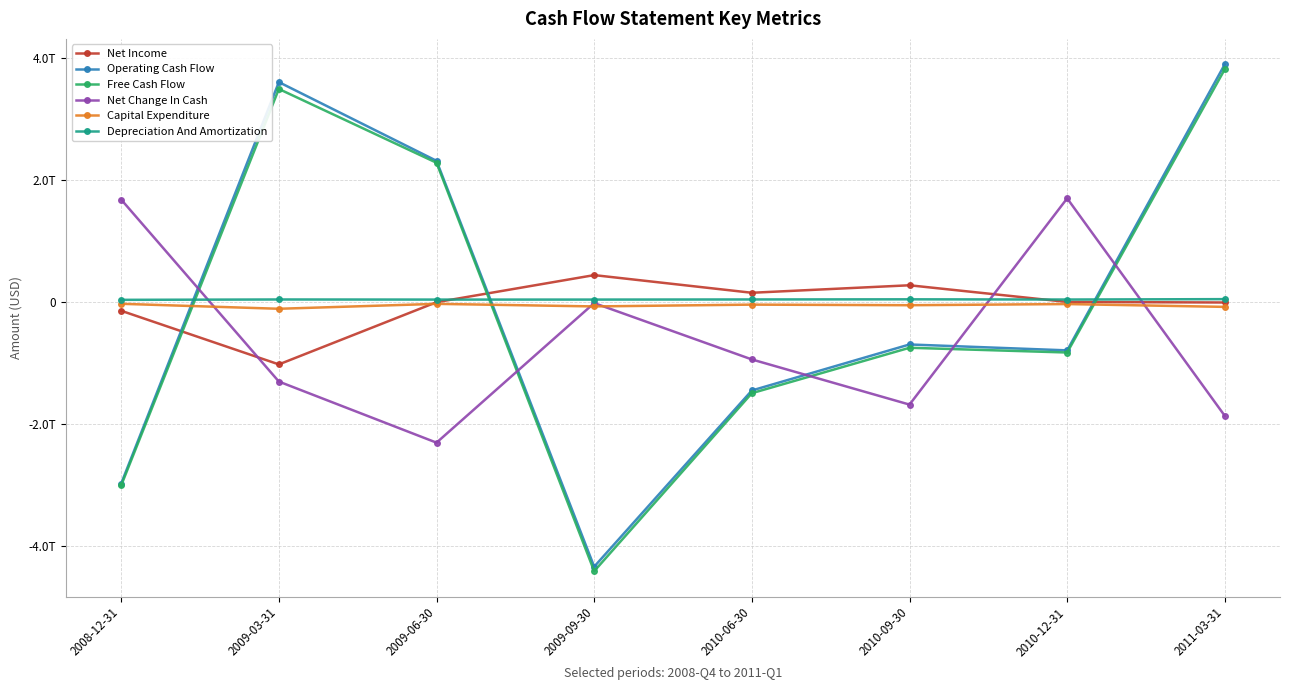

Is the value of Depreciation And Amortization at 2010-06-30 greater than the value of Free Cash Flow at 2010-06-30?

Yes